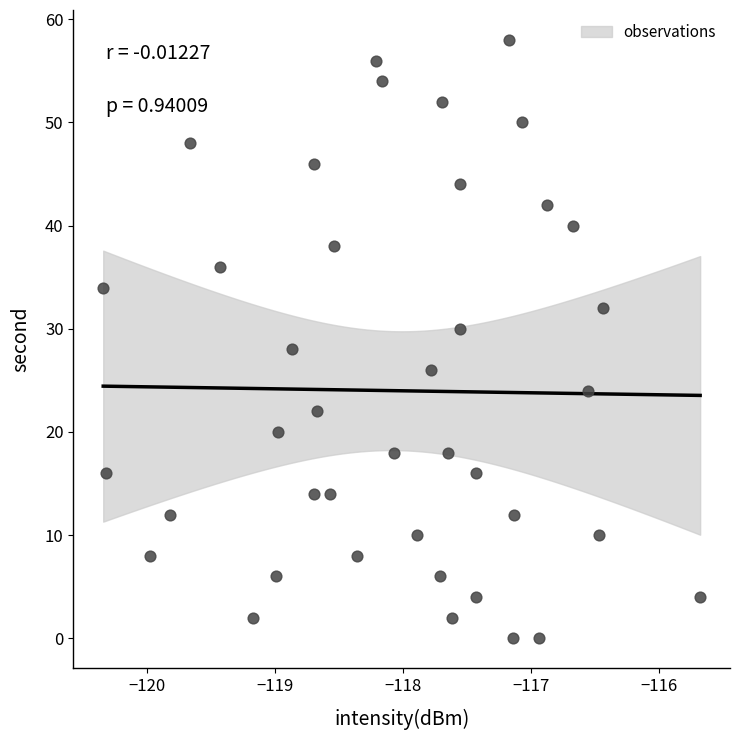

What is the range of Y values (max minus min)?

58